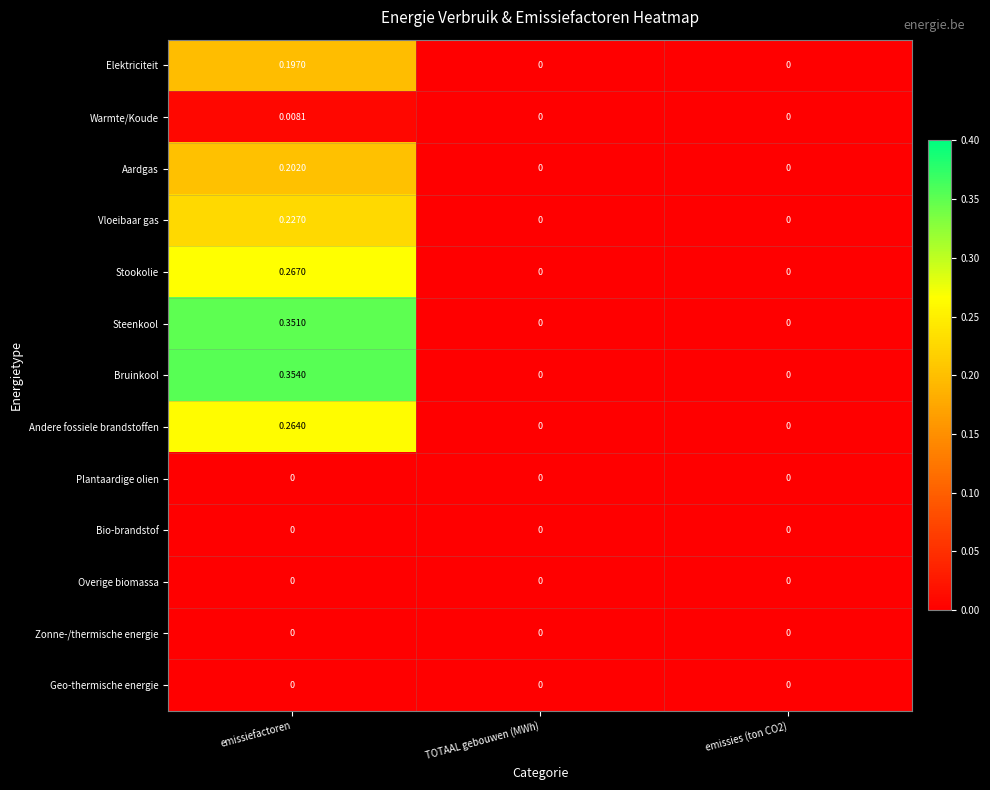

Which series has the widest spread of values?

Bruinkool